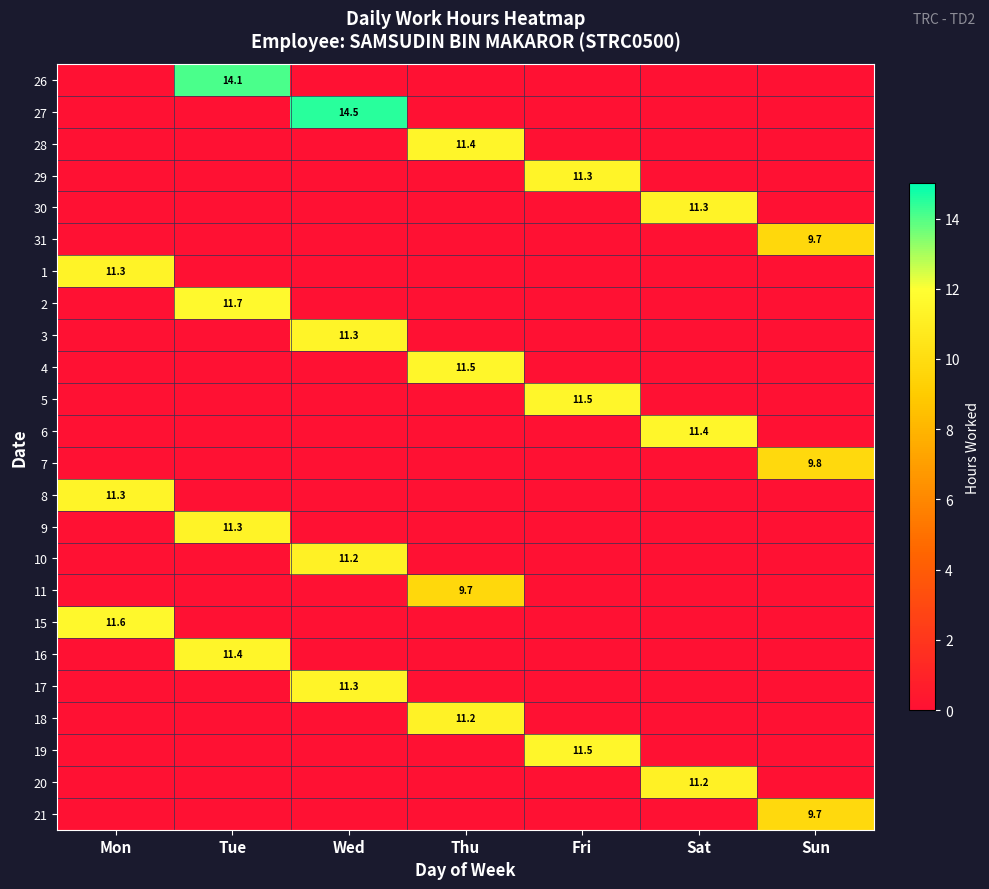

Is it true that 5 equals 11.5 at Fri?

True